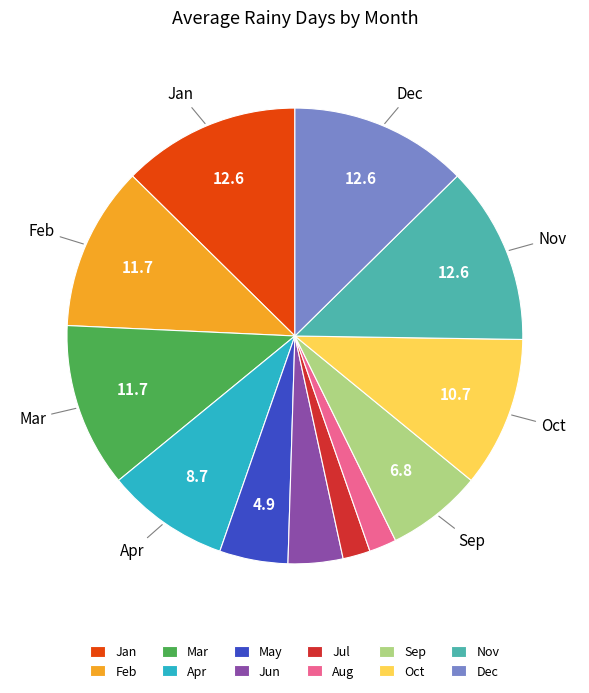

What is the ratio of the value at Nov to the value at Jan?

1.0